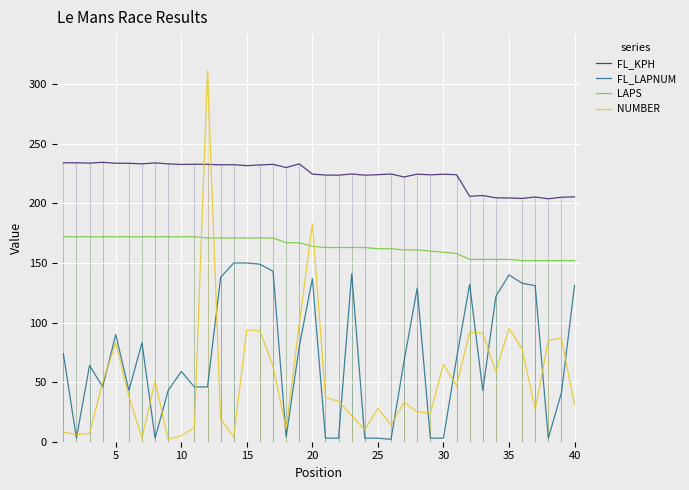

Which series has the largest total across all categories?

FL_KPH